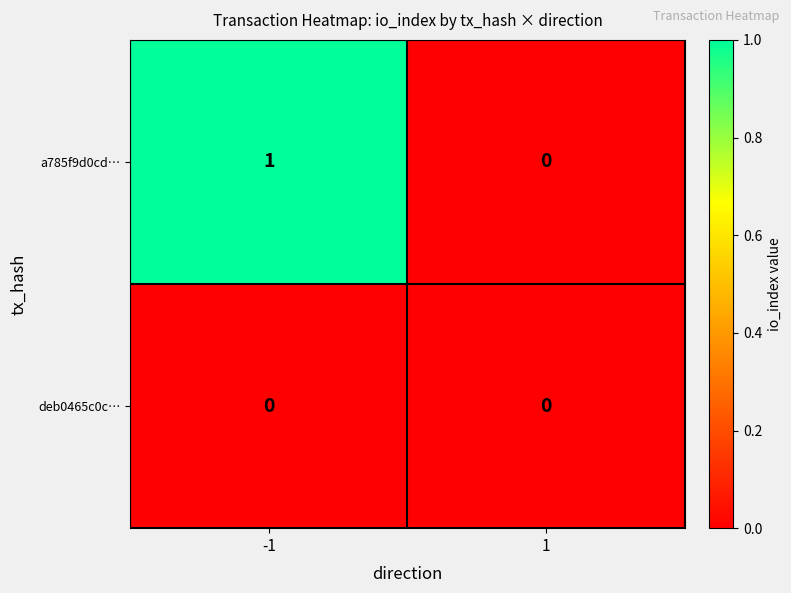

List the labels in order of a785f9d0cd… value, largest first.

-1, 1